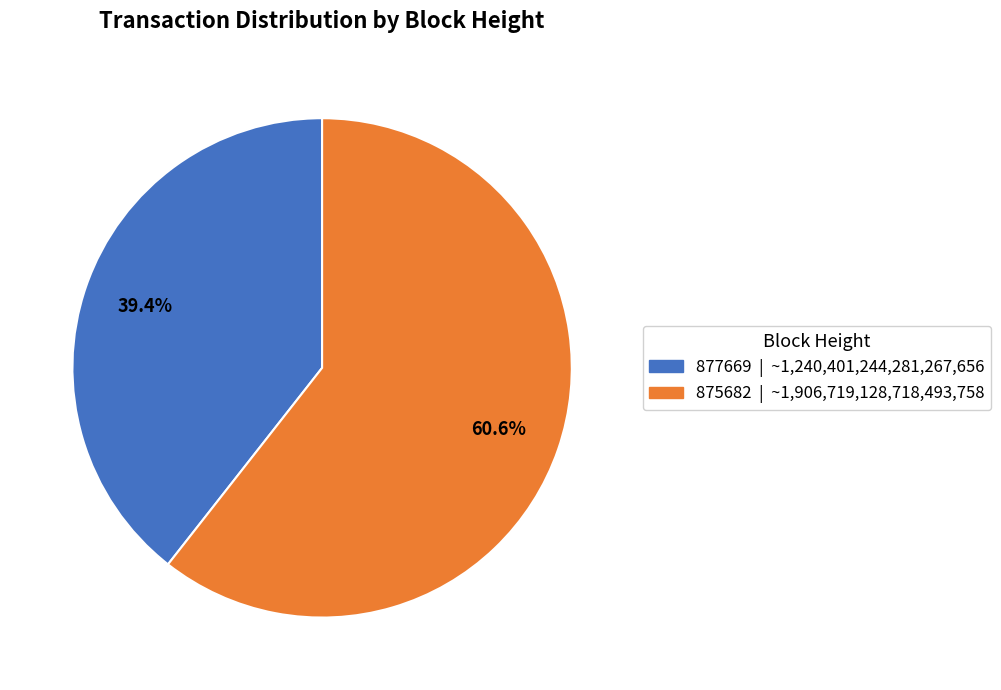

Is it true that 875682 is 74% of the pie?

False